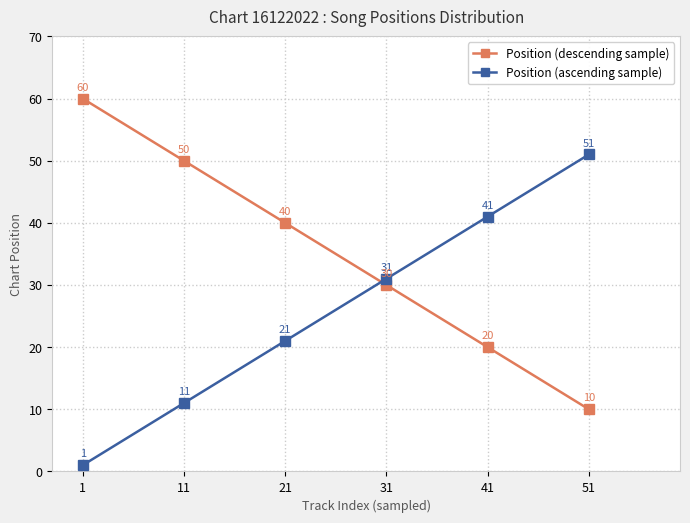

Which series has the largest total across all categories?

Position (descending sample)